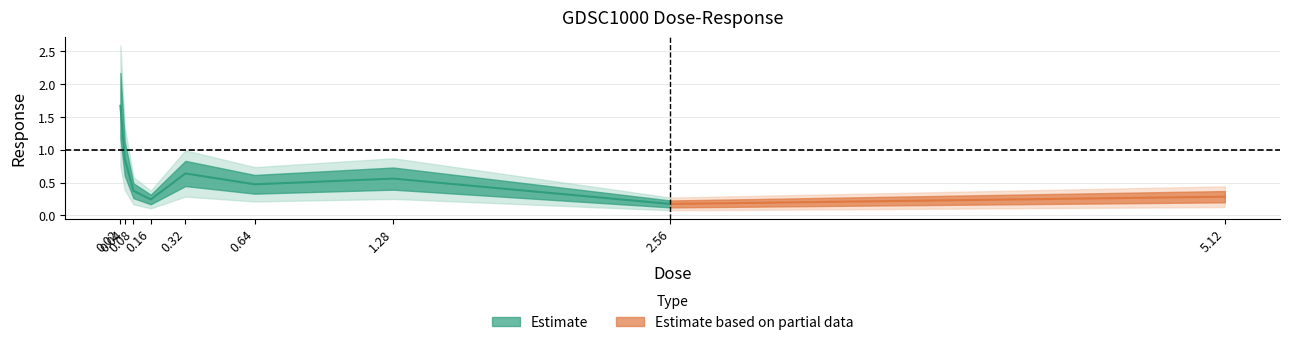

How many interior local valleys (lower than both neighbors) does the data have?

3